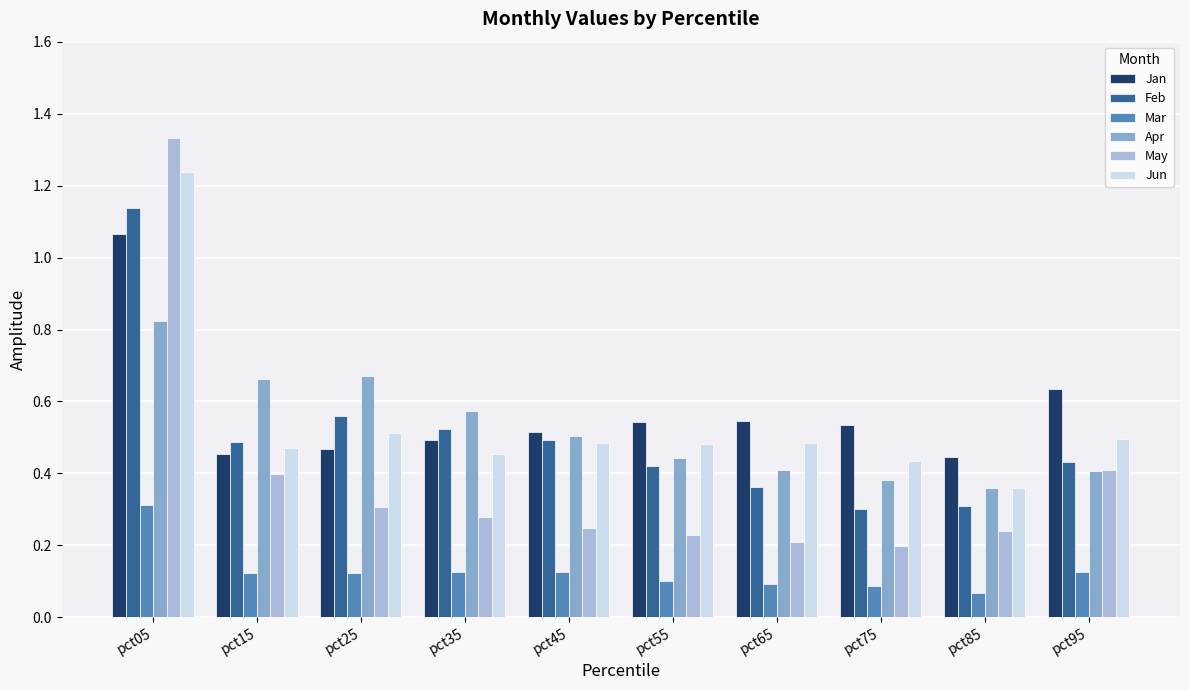

At which category is the sum across all series the highest?

pct05